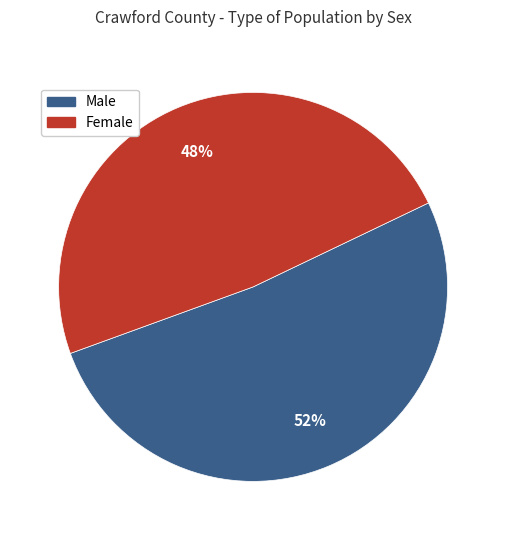

What is the ratio of the value at Female to the value at Male?

0.9